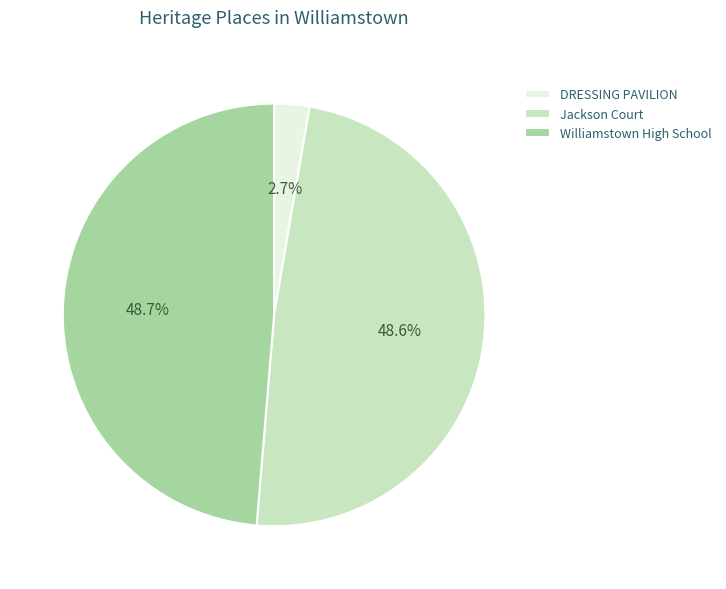

Does DRESSING PAVILION account for over 50% of the chart?

No